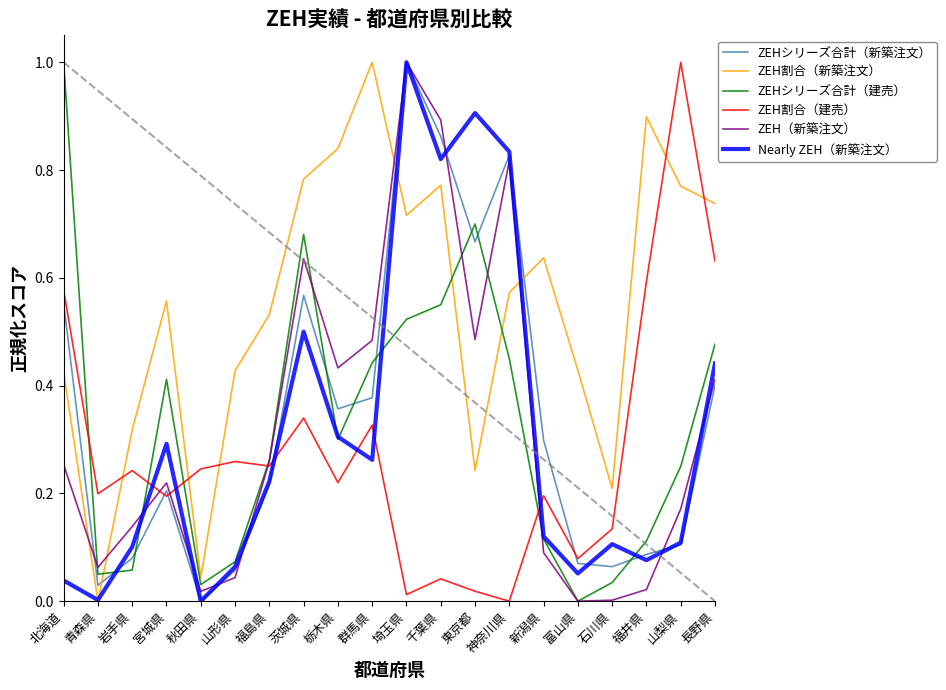

Which series changed the most between 栃木県 and 長野県?

ZEH割合（建売）